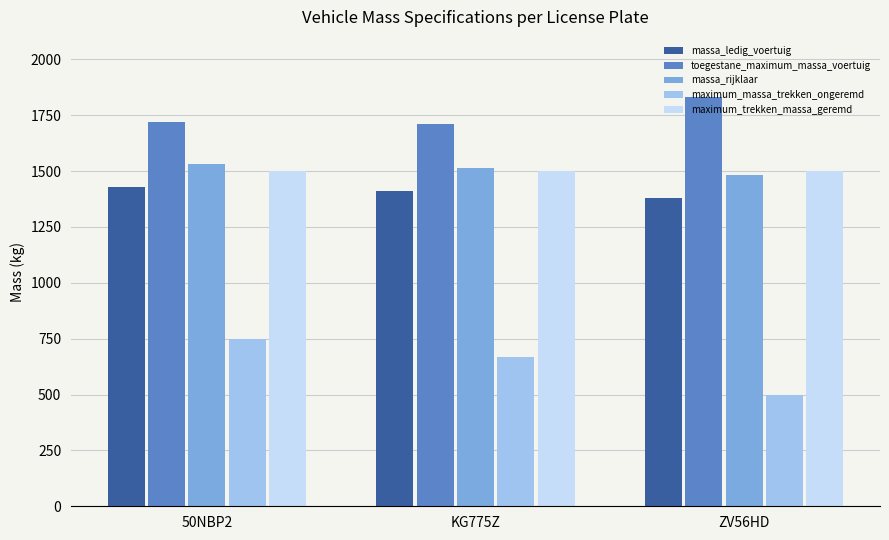

How many data points does each series have?

3